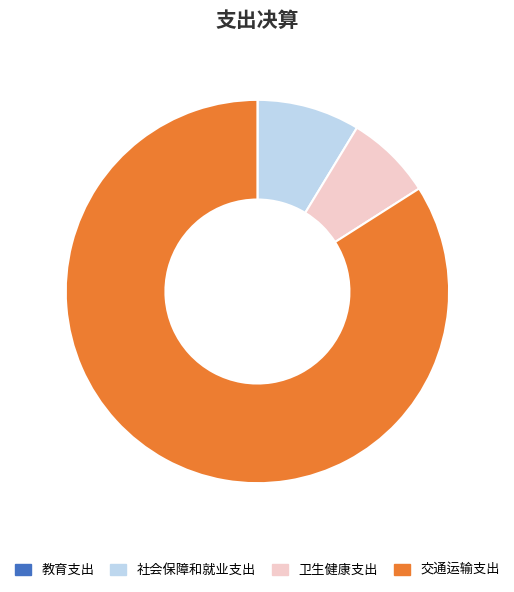

The 交通运输支出 slice represents 84% of the pie. True or false?

True